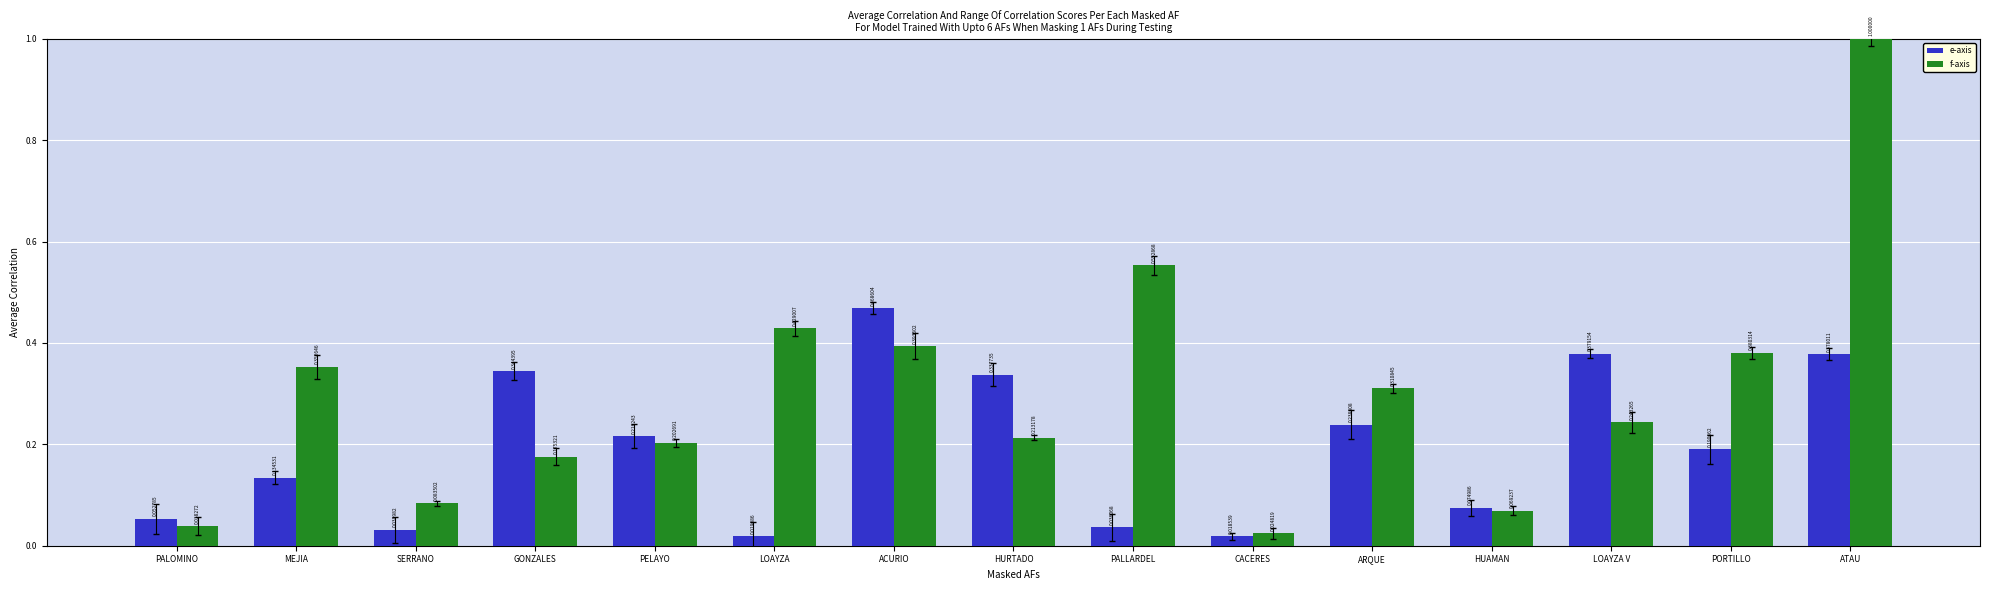

What is the average value of the e-axis series?

0.2